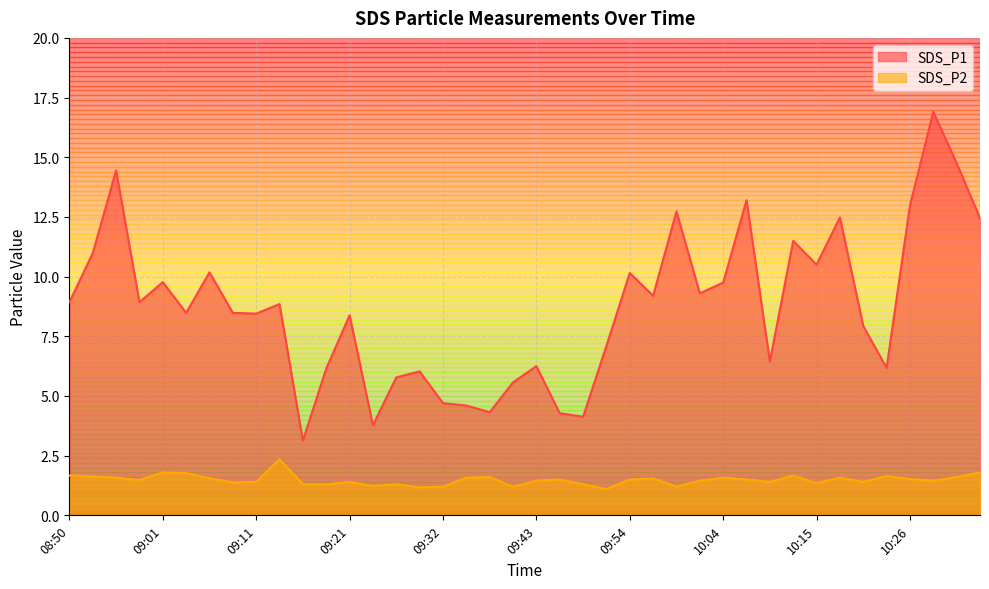

Where does the SDS_P1 series first go above 8?

08:50